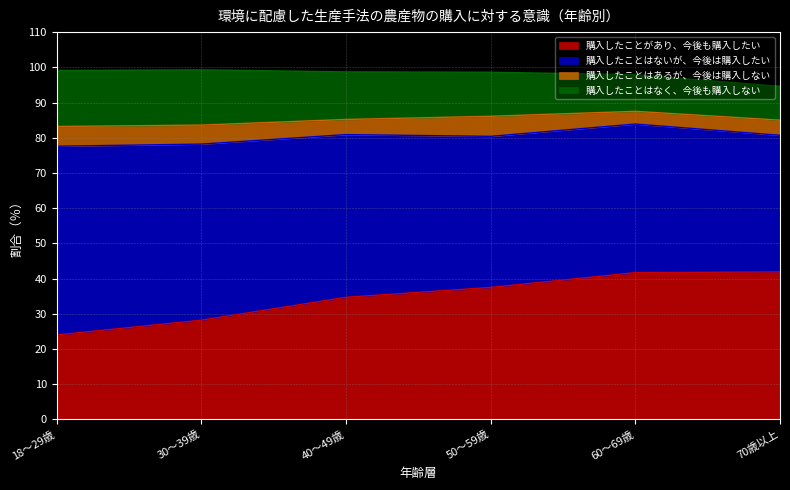

Reading left to right, list all the values displayed in this chart.

購入したことがあり、今後も購入したい: 18～29歳=24.0	30～39歳=28.2	40～49歳=34.7	50～59歳=37.5	60～69歳=41.7	70歳以上=41.9
購入したことはないが、今後は購入したい: 18～29歳=53.6	30～39歳=50.0	40～49歳=46.2	50～59歳=42.9	60～69歳=42.2	70歳以上=38.8
購入したことはあるが、今後は購入しない: 18～29歳=5.6	30～39歳=5.4	40～49歳=4.3	50～59歳=5.7	60～69歳=3.6	70歳以上=4.3
購入したことはなく、今後も購入しない: 18～29歳=15.9	30～39歳=15.7	40～49歳=13.5	50～59歳=12.5	60～69歳=10.4	70歳以上=9.6